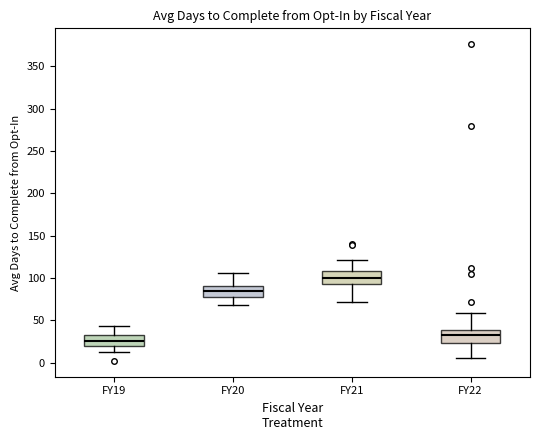

Reading left to right, transcribe this box plot: for each box, give where its median line is, the range the box spans, and where its two whiskers end, as read against the y-axis. The values are not printed on the chart, so give them approximately, as read against the axis.

FY19: median 25, box 20 to 30, whiskers 15 to 45
FY20: median 85, box 80 to 90, whiskers 70 to 105
FY21: median 100, box 95 to 110, whiskers 70 to 120
FY22: median 35, box 25 to 40, whiskers 5 to 60